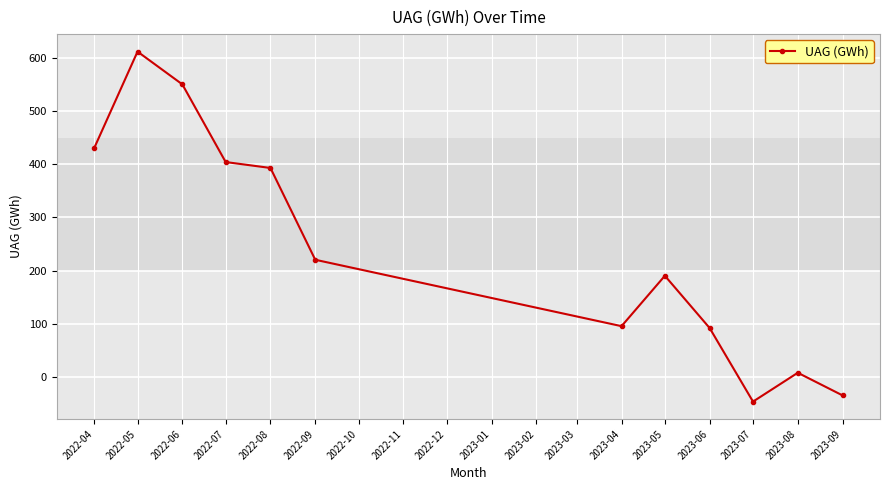

How many lines are shown in the chart?

1